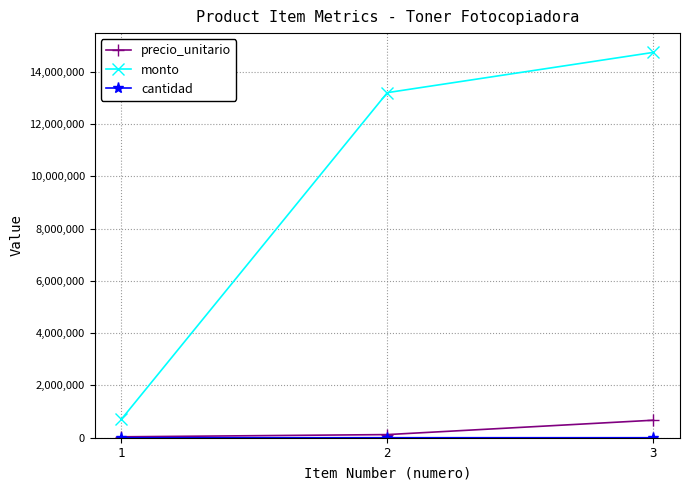

What is the sum of all monto values?

28640000